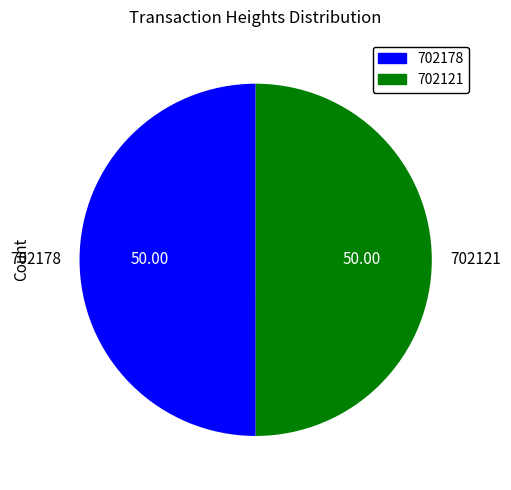

Is it true that 702121 is 64% of the pie?

False